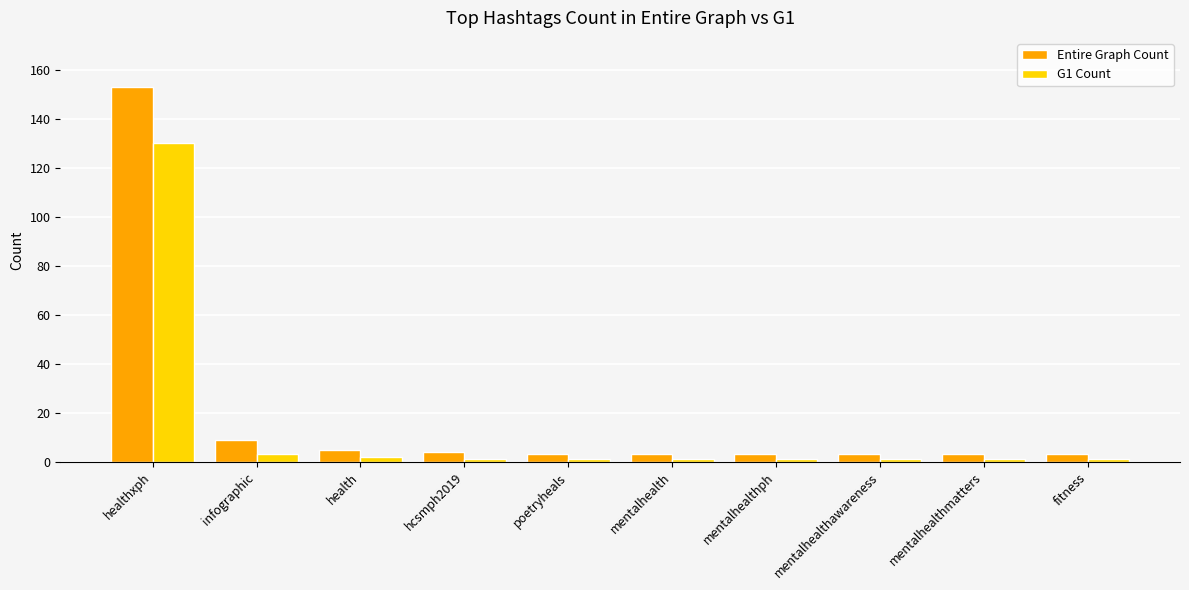

True or false: Entire Graph Count has a value of 3 at mentalhealthmatters.

True